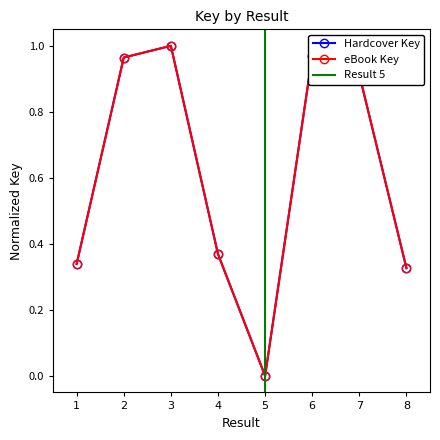

True or false: eBook Key has a value of -0.4 at 5.

False